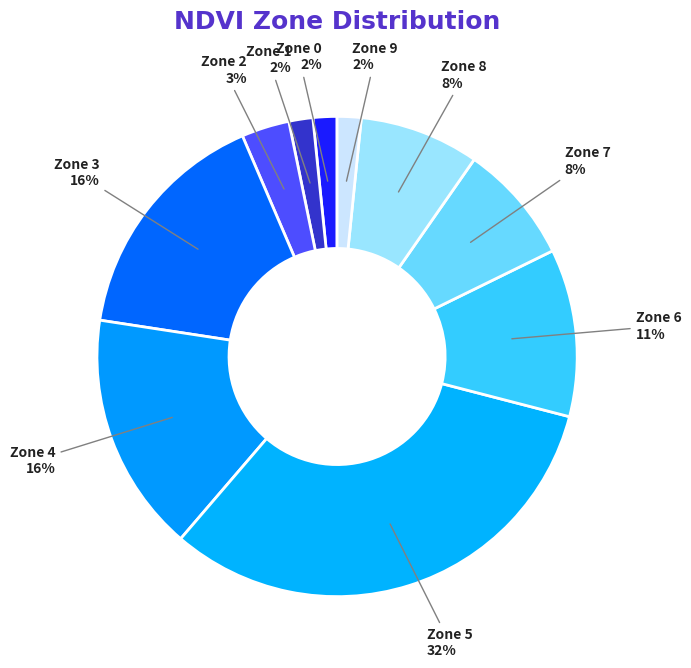

Which category has the biggest portion of the pie?

Zone 5